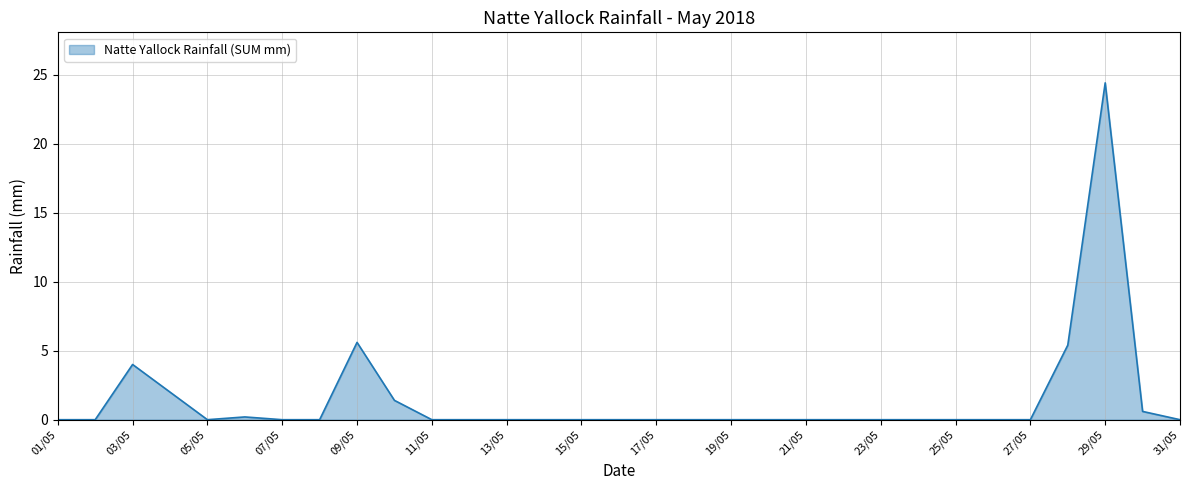

What is the greatest value displayed?

24.4